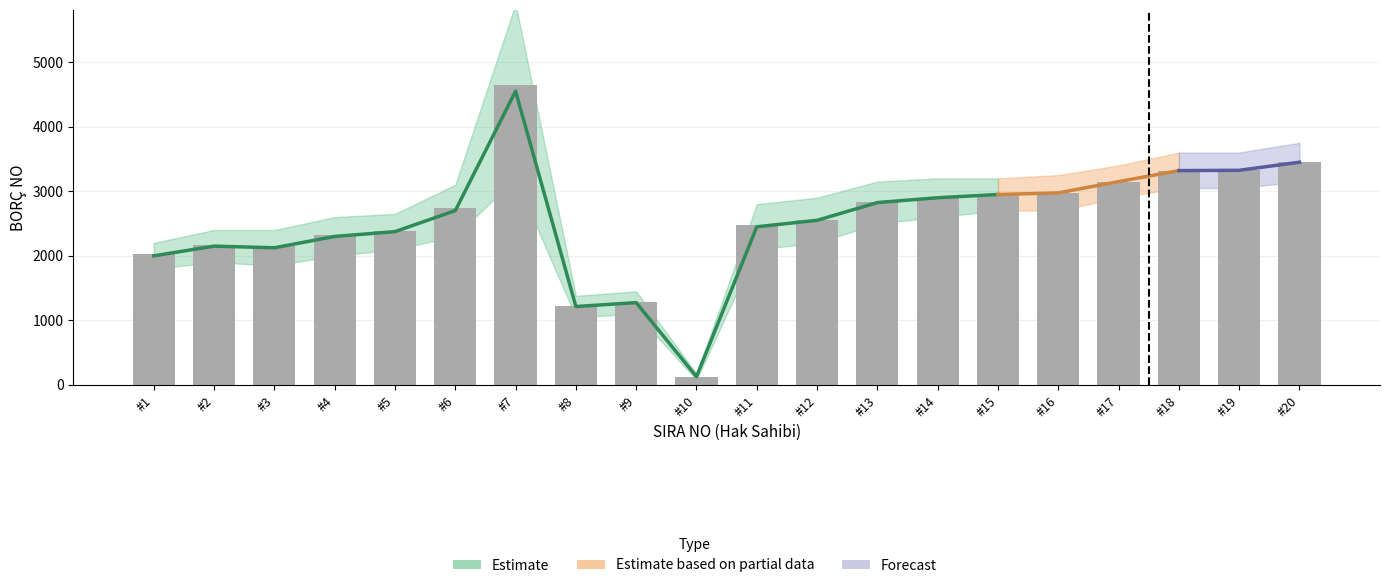

Rank the categories by value from highest to lowest.

#7, #20, #19, #18, #17, #16, #15, #14, #13, #6, #12, #11, #5, #4, #2, #3, #1, #9, #8, #10